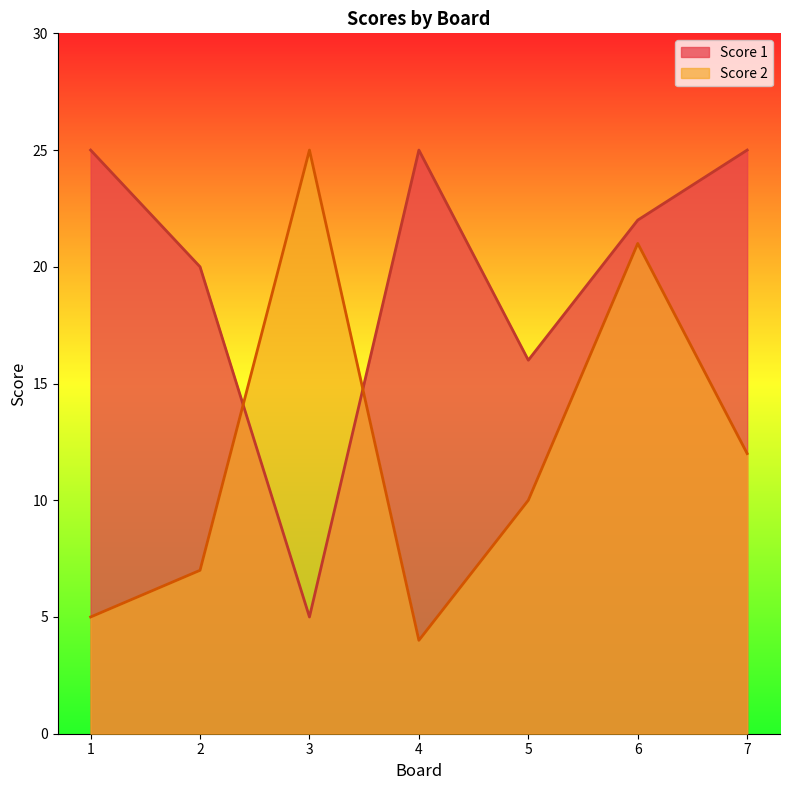

Where do Score 2 and Score 1 first cross each other?

2 and 3